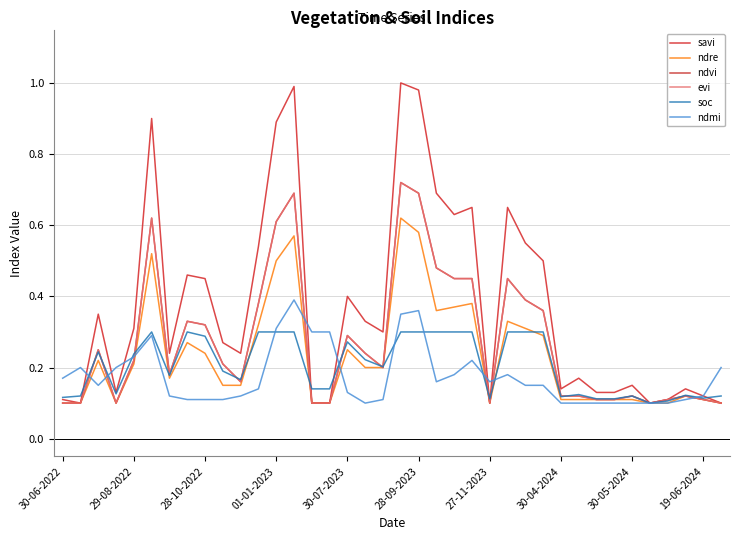

Which series has the widest spread of values?

savi